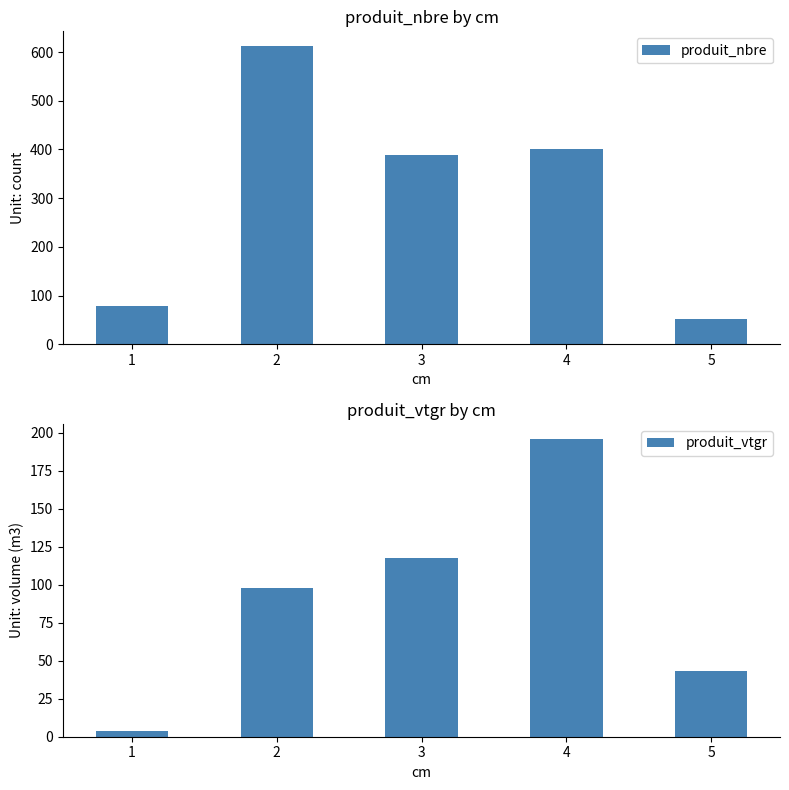

Which category has the lowest value in the produit_vtgr series?

1